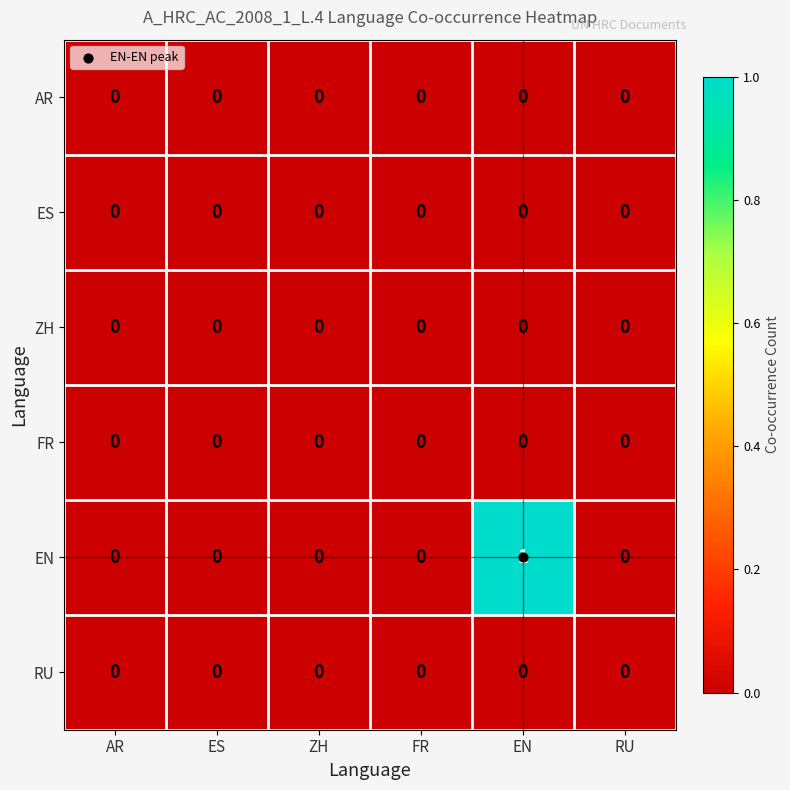

Which series has the largest total across all categories?

EN